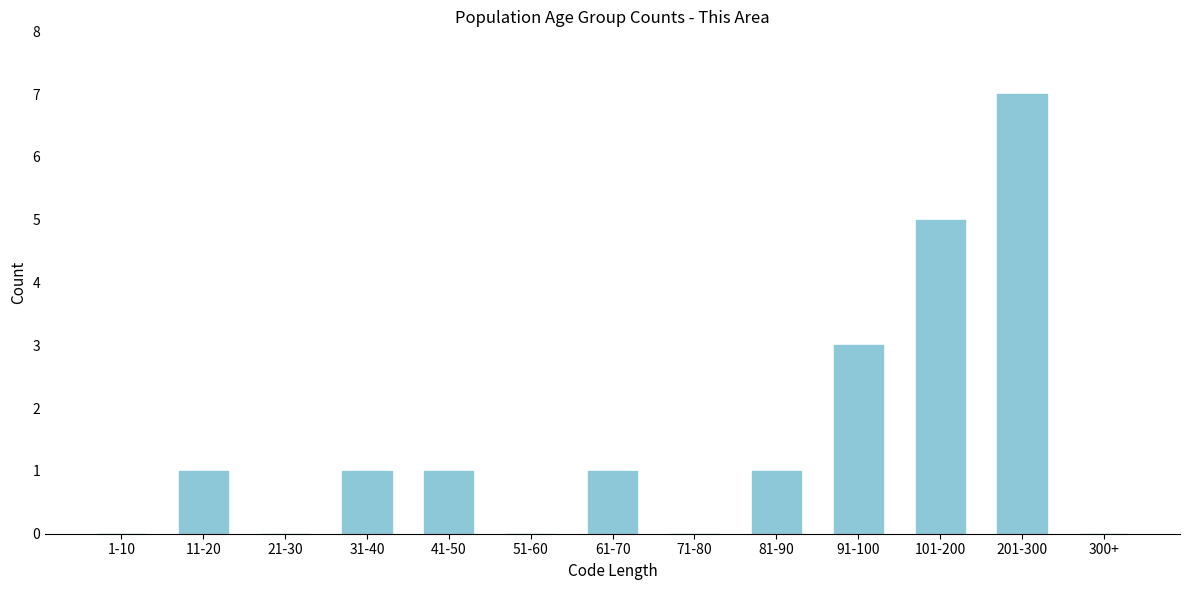

Reading left to right, list all the values displayed in this chart.

1-10=0	11-20=1	21-30=0	31-40=1	41-50=1	51-60=0	61-70=1	71-80=0	81-90=1	91-100=3	101-200=5	201-300=7	300+=0